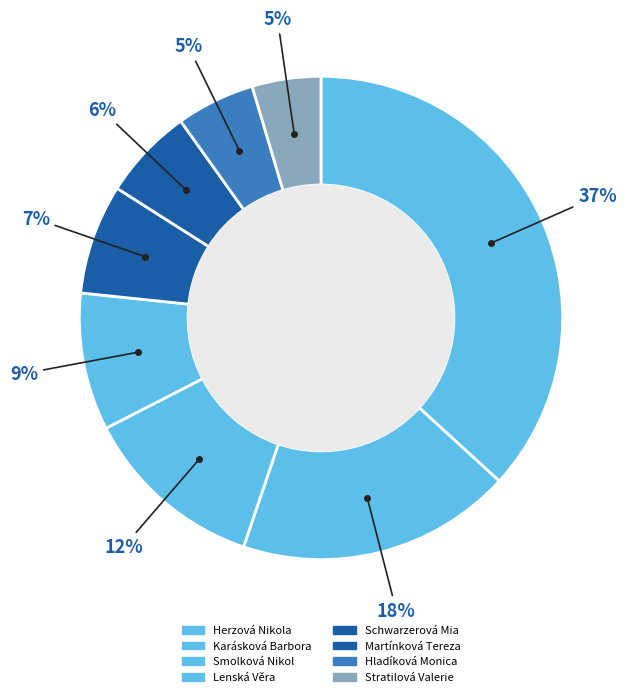

How many segments does this pie chart have?

8